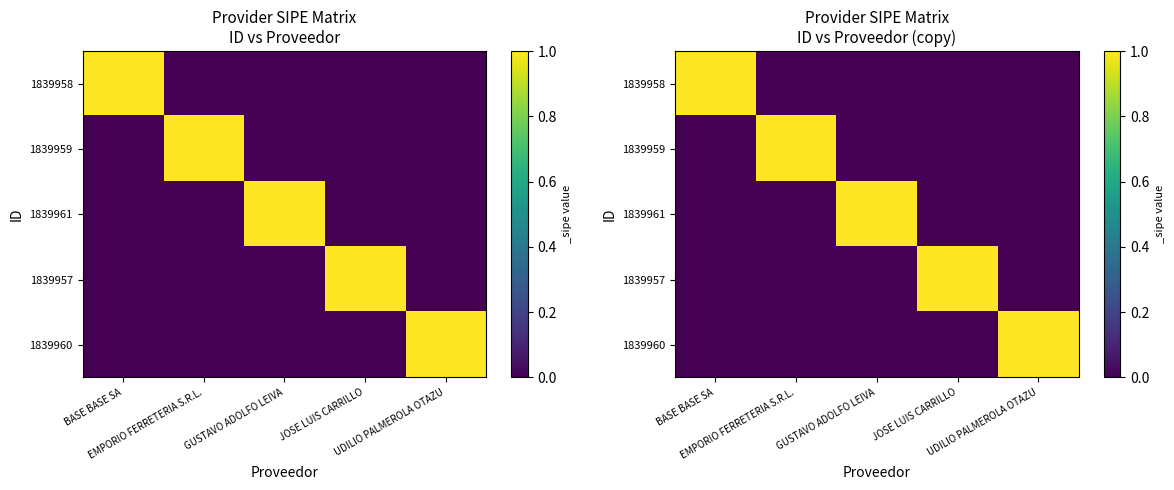

What is the greatest value displayed?

1